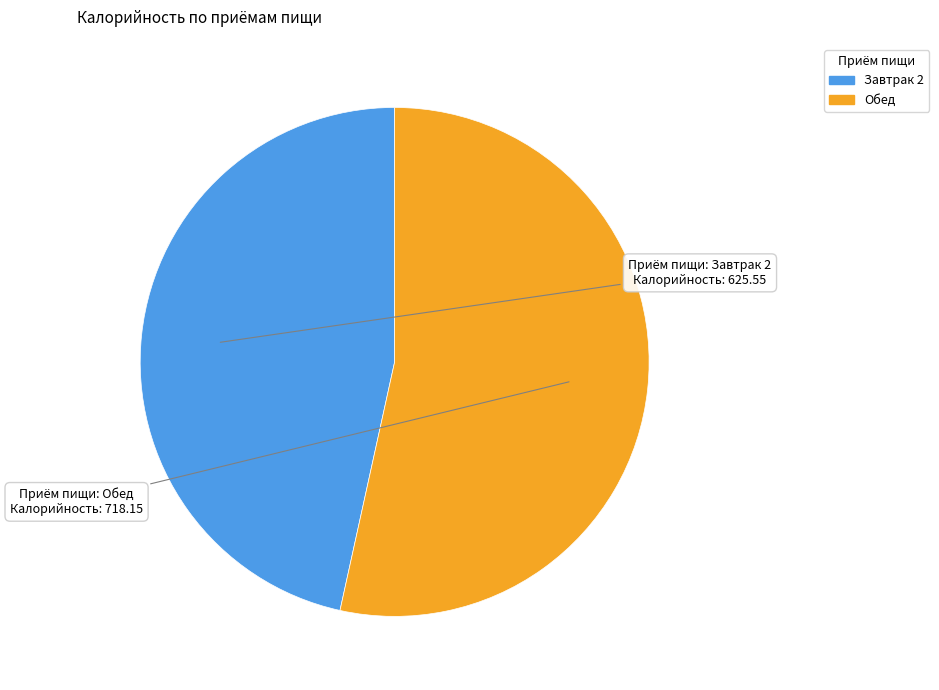

Is there a majority slice in this chart?

Yes